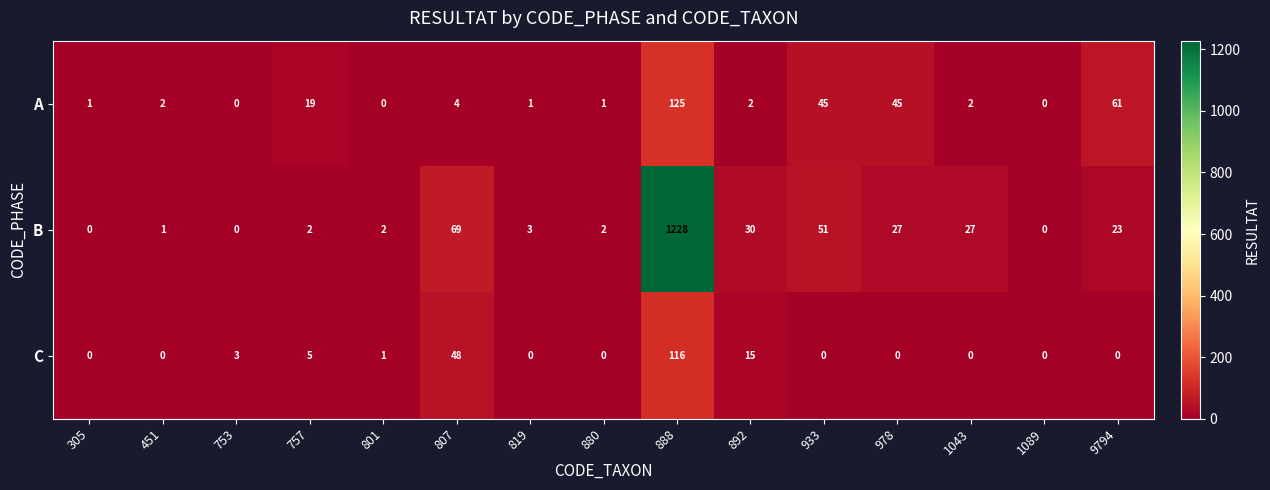

What is the difference between the highest and lowest values at 9794?

61